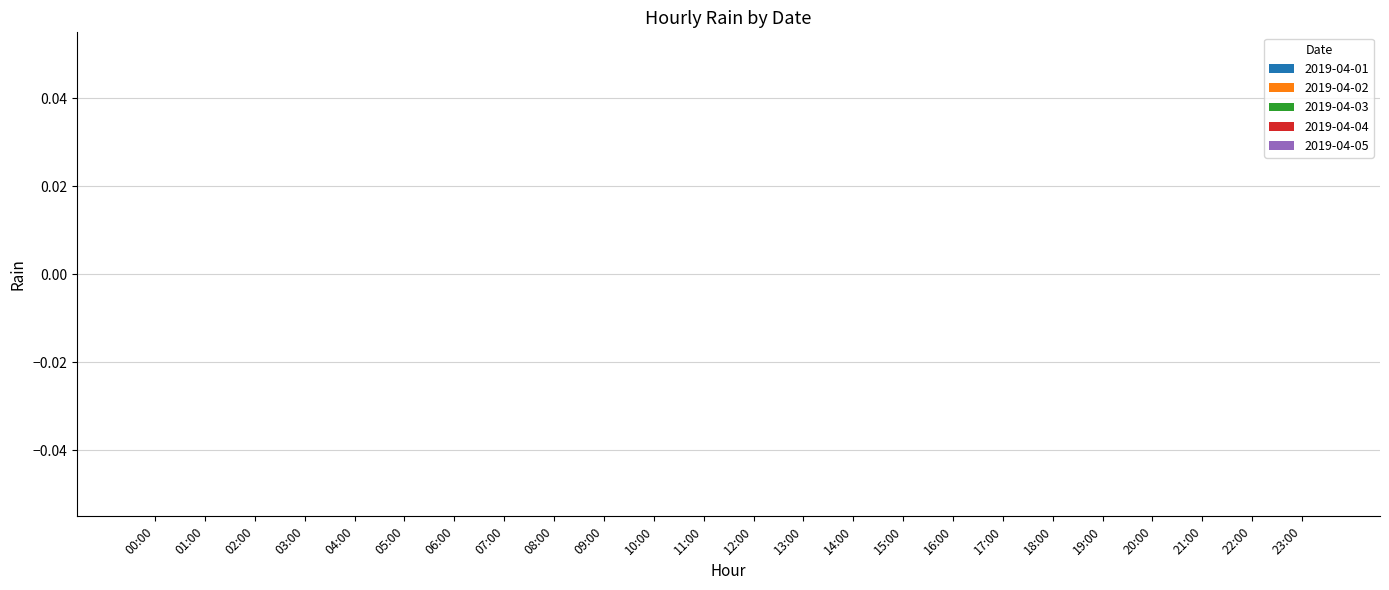

The value of 2019-04-05 at 15:00 is 0. True or false?

True